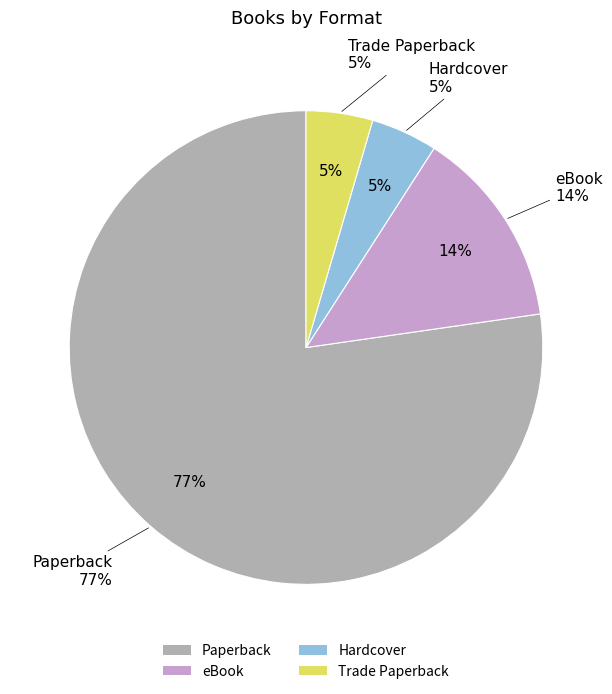

Which category accounts for the majority?

Paperback